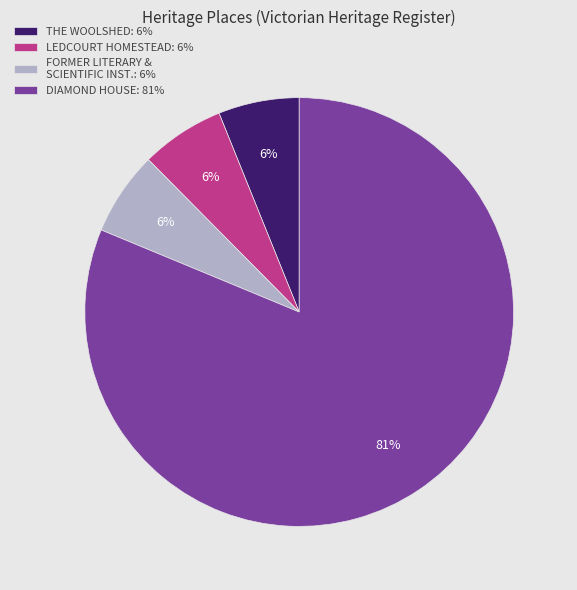

Is the sum of DIAMOND HOUSE: 81% and FORMER LITERARY & SCIENTIFIC INST.: 6% greater than half?

Yes